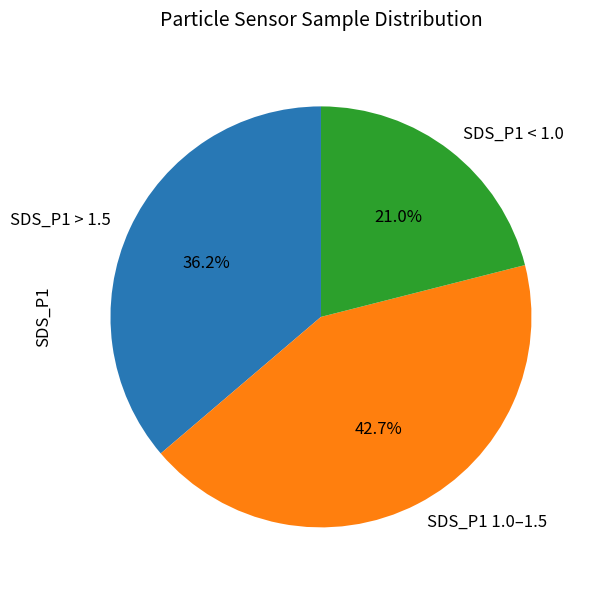

How many slices are in this pie chart?

3